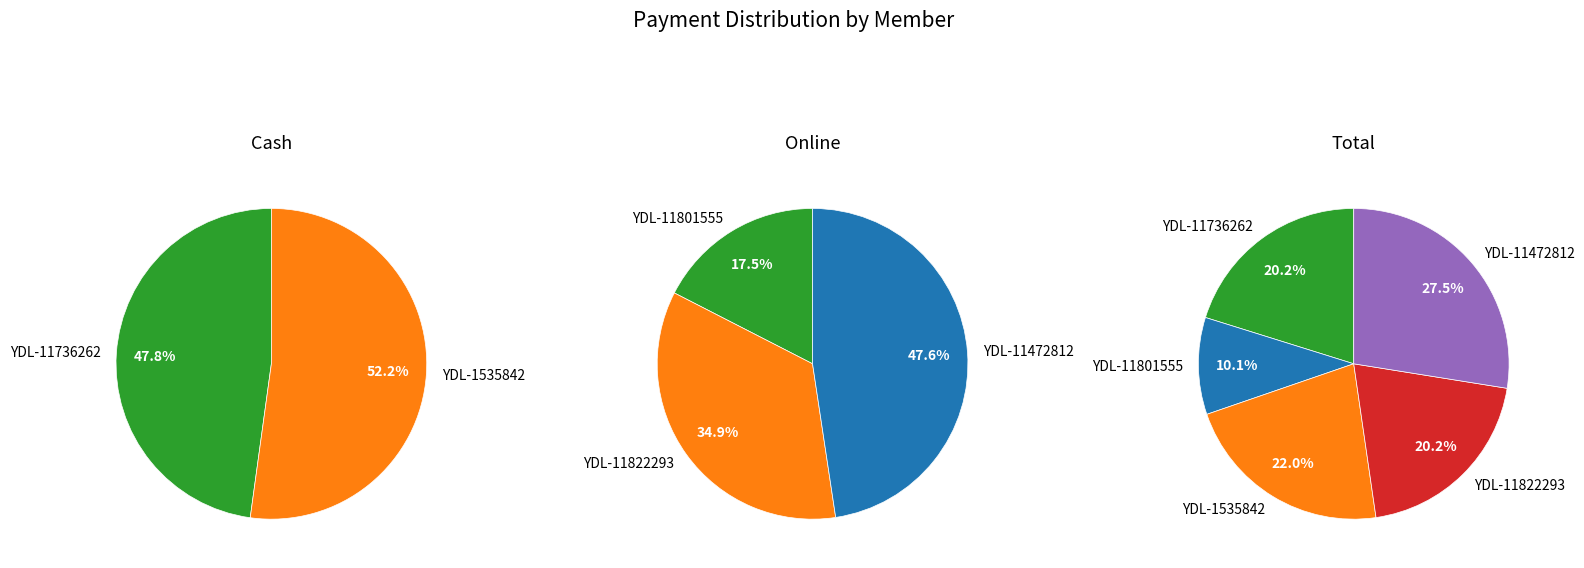

Which slice represents more than half of the pie?

YDL-1535842